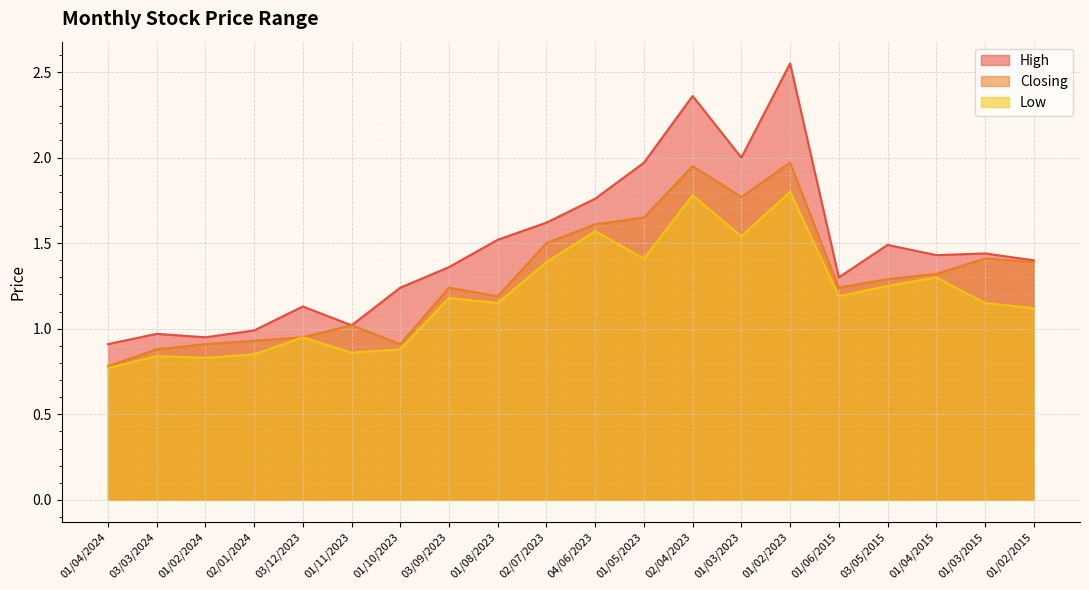

How many interior local peaks does the High series have?

6